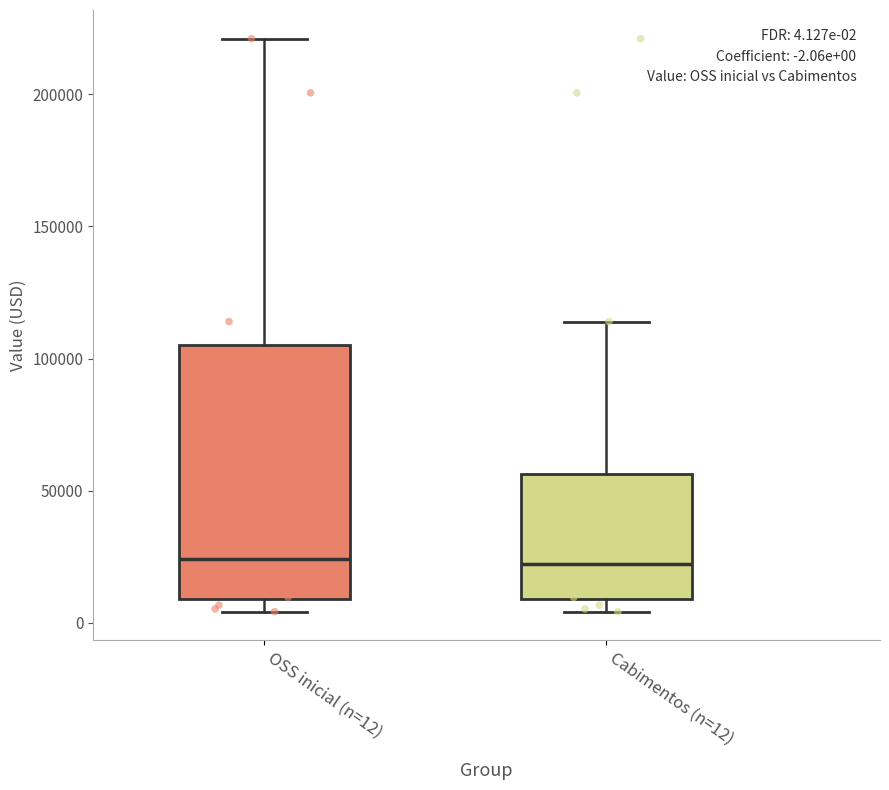

Comparing the boxes themselves (not the whiskers), which one is the tallest?

OSS inicial (n=12)